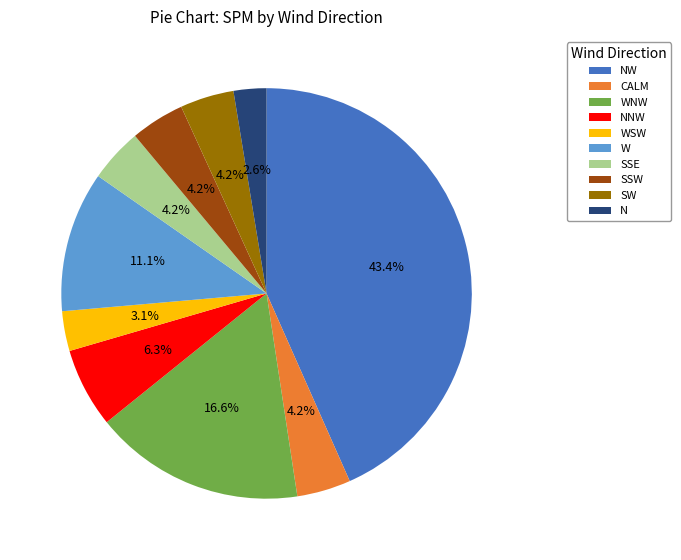

What portion of the pie excludes NW?

56.6%